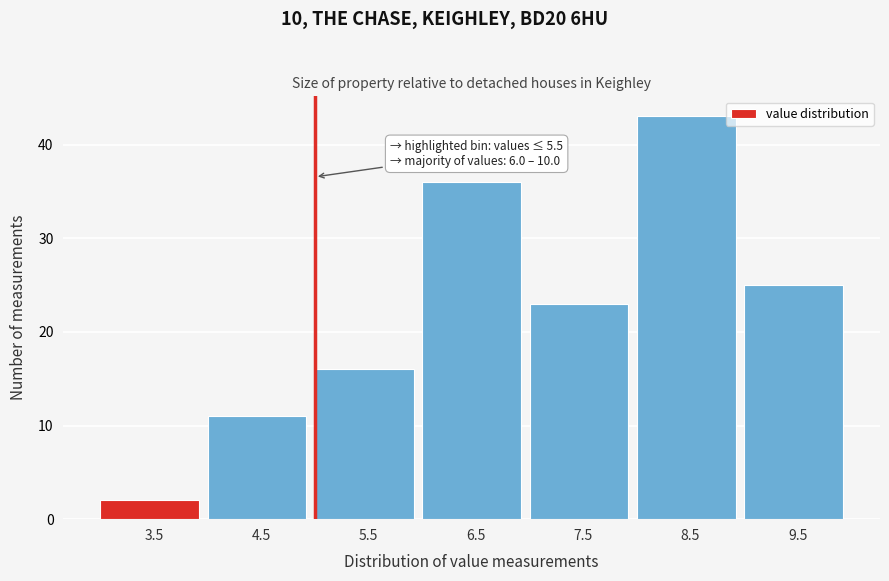

Reading left to right, transcribe all the data shown in this chart.

3.5=2	4.5=11	5.5=16	6.5=36	7.5=23	8.5=43	9.5=25